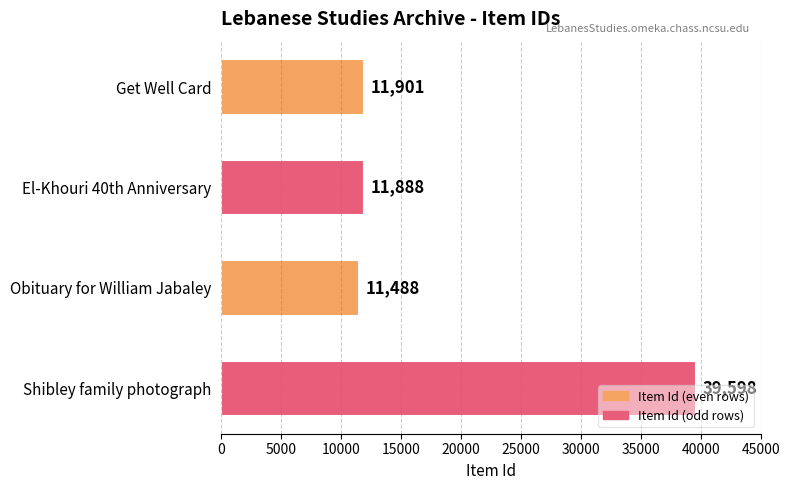

List the labels in order of value, largest first.

Shibley family photograph, Get Well Card, El-Khouri 40th Anniversary, Obituary for William Jabaley